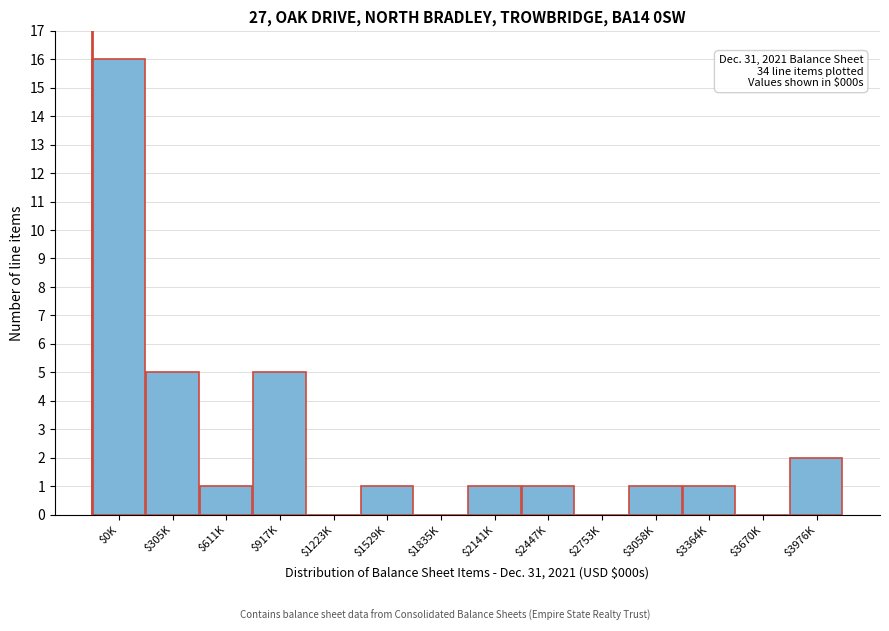

The chart shows a value of 1 at $2141K. True or false?

True